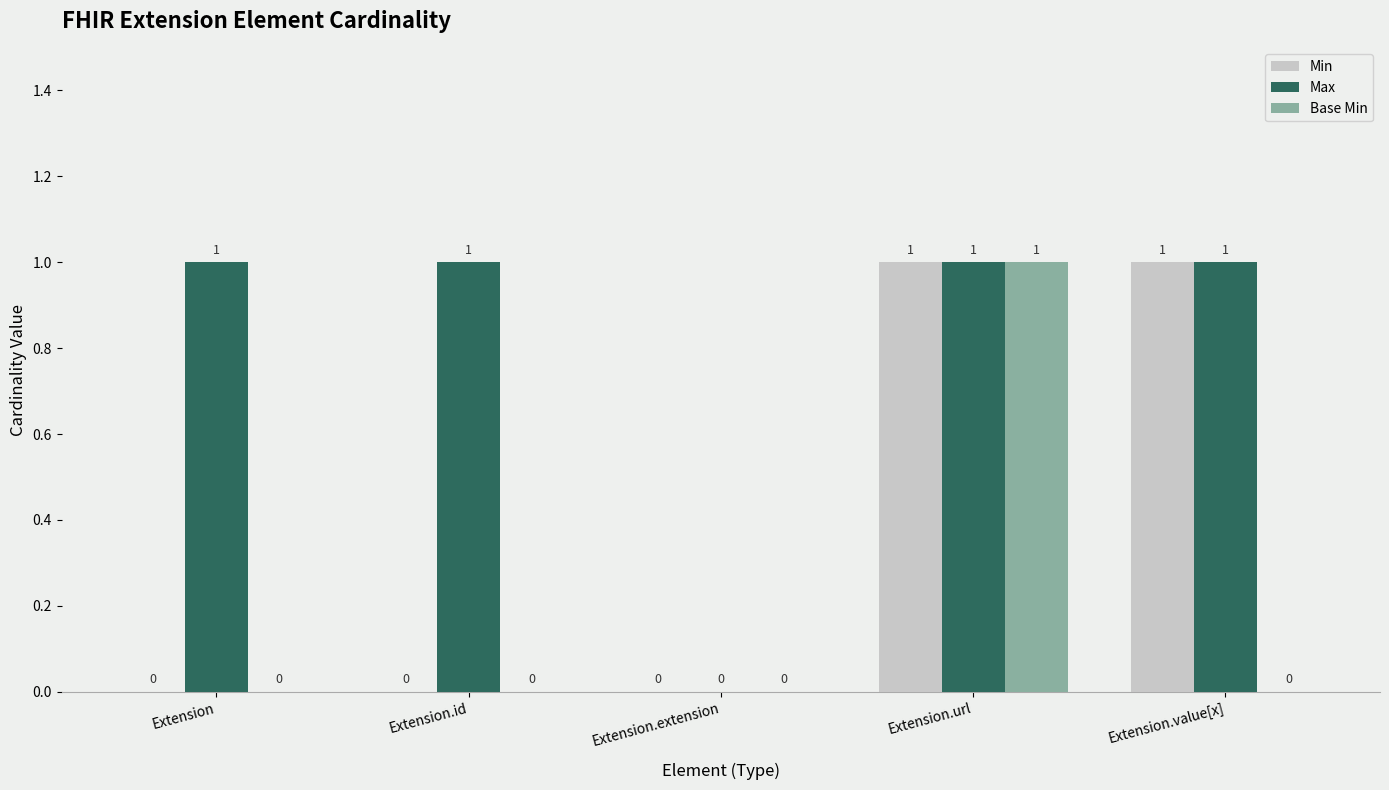

What is the sum of all Max values?

4